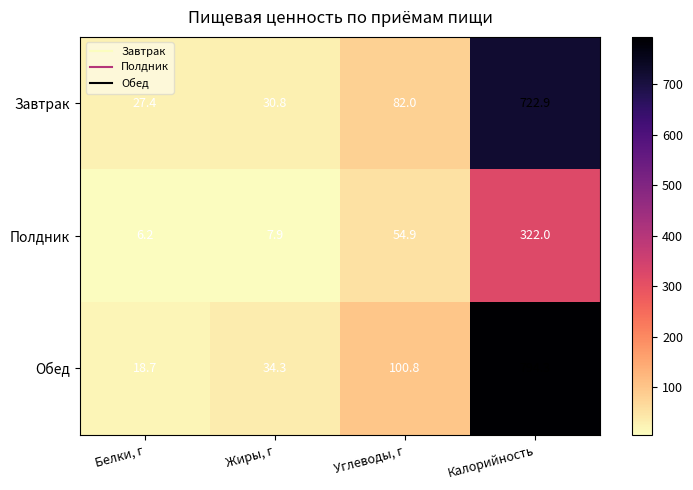

What is the spread (max minus min) of values at Калорийность?

472.3